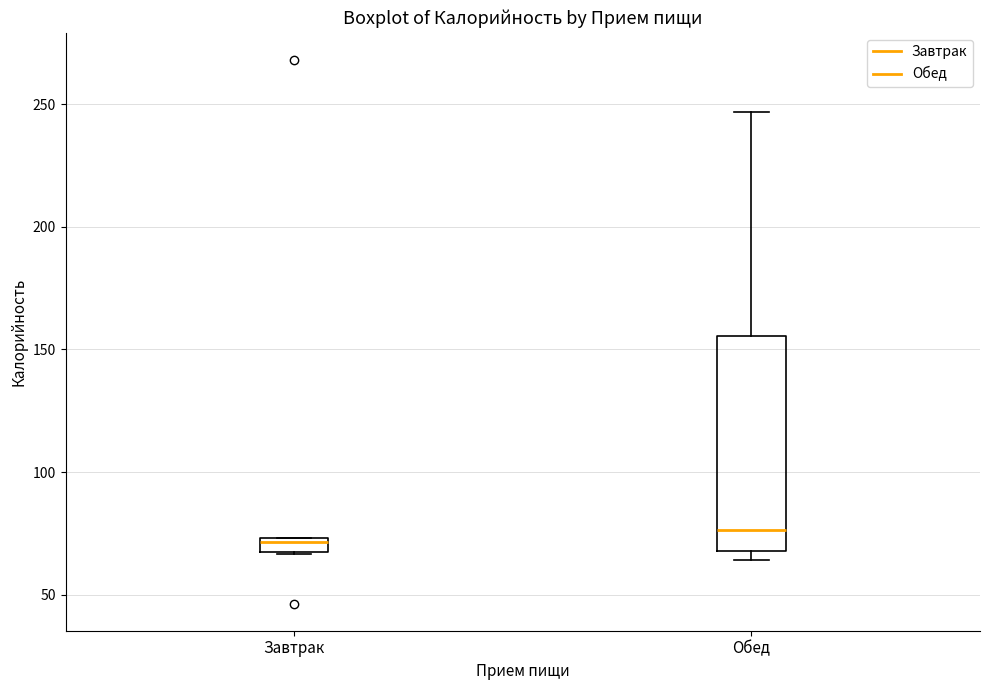

Where does the median line of the box for Обед sit on the y-axis? The values are not printed on the chart, so give them approximately, as read against the axis.

75